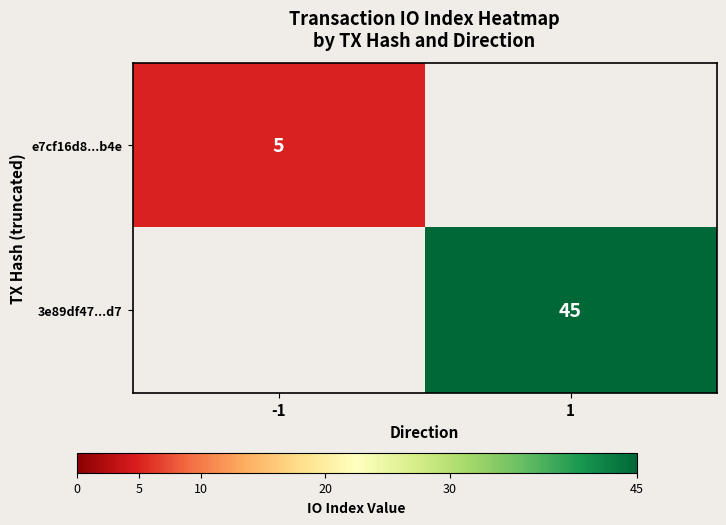

The value of 3e89df47...d7 at 1 is 25. True or false?

False